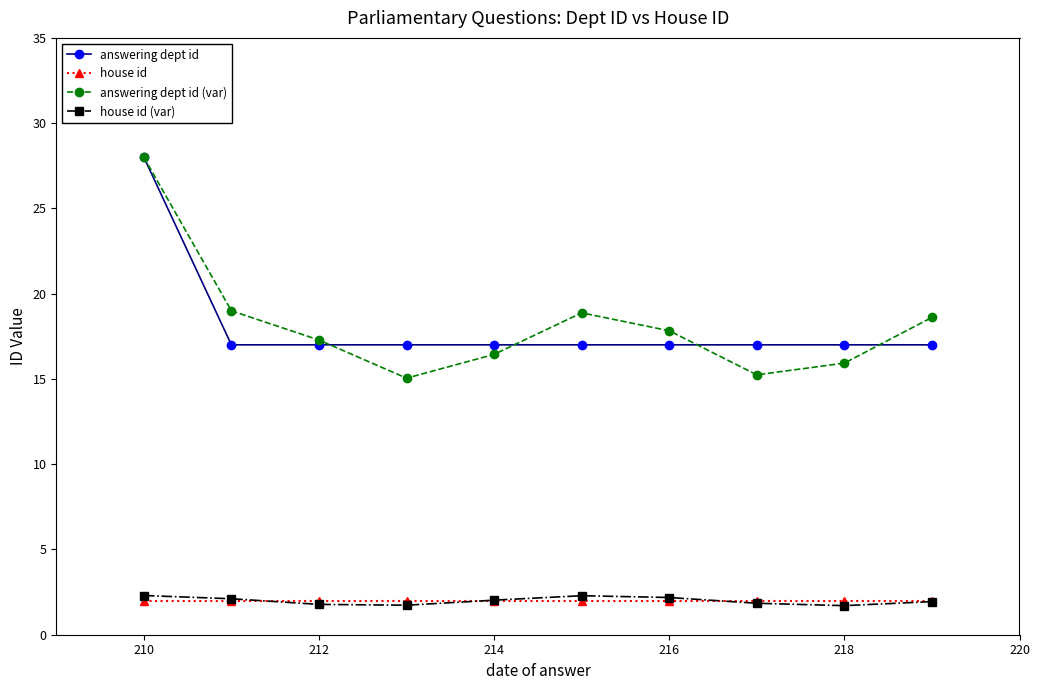

Which series has the widest spread of values?

answering dept id (var)